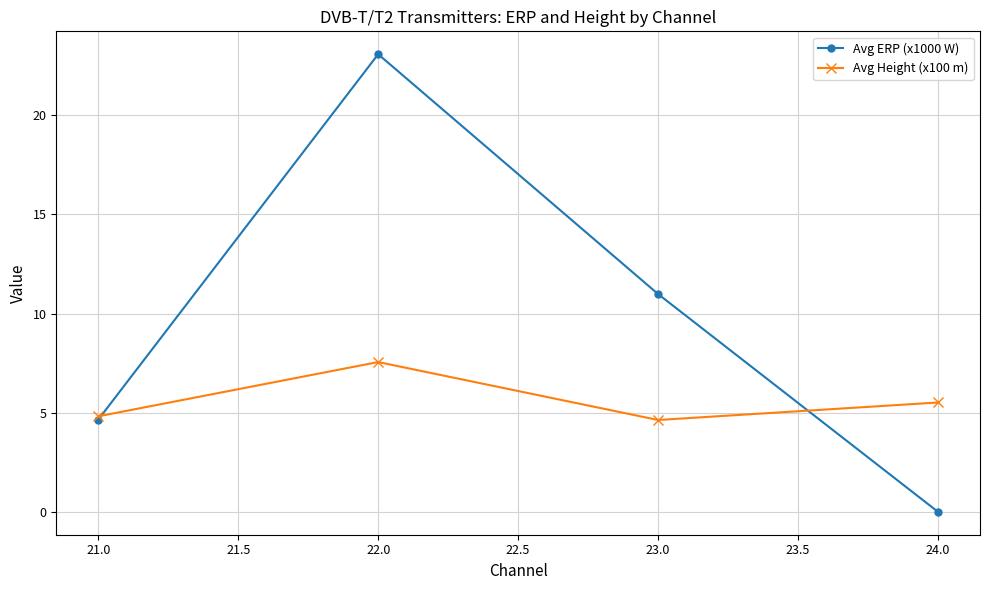

What is the greatest value displayed?

23.1